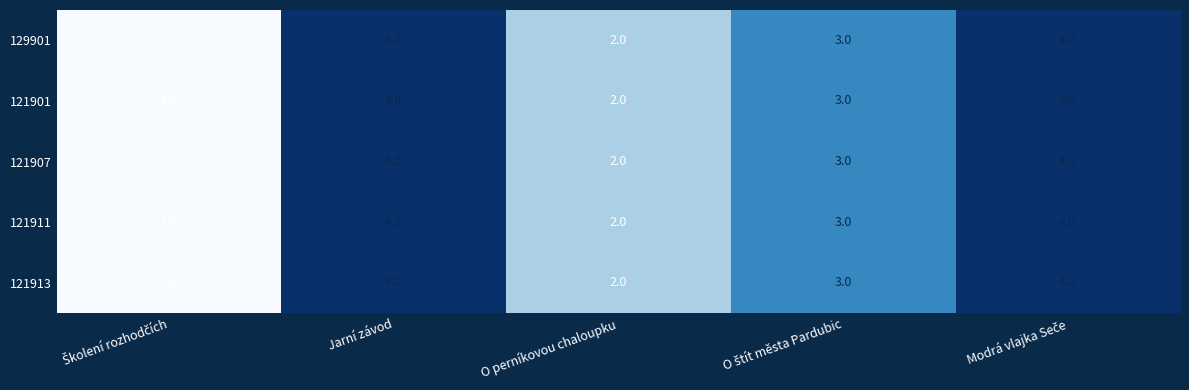

Reading left to right, what are all the values shown in this chart?

129901: 1	4	2	3	4
121901: 1	4	2	3	4
121907: 1	4	2	3	4
121911: 1	4	2	3	4
121913: 1	4	2	3	4